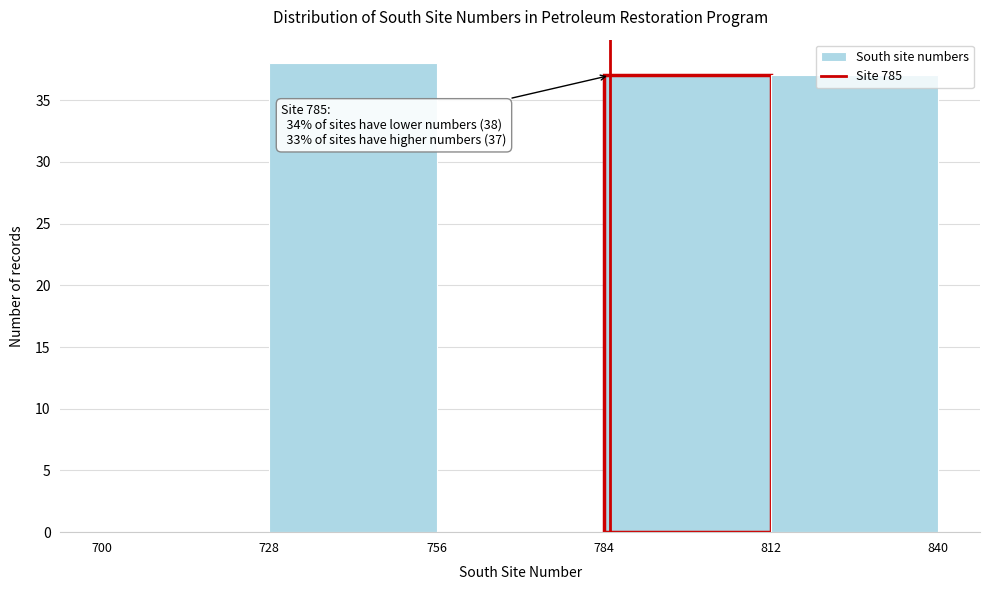

Over which range of the x-axis is the bar tallest?

728 to 756